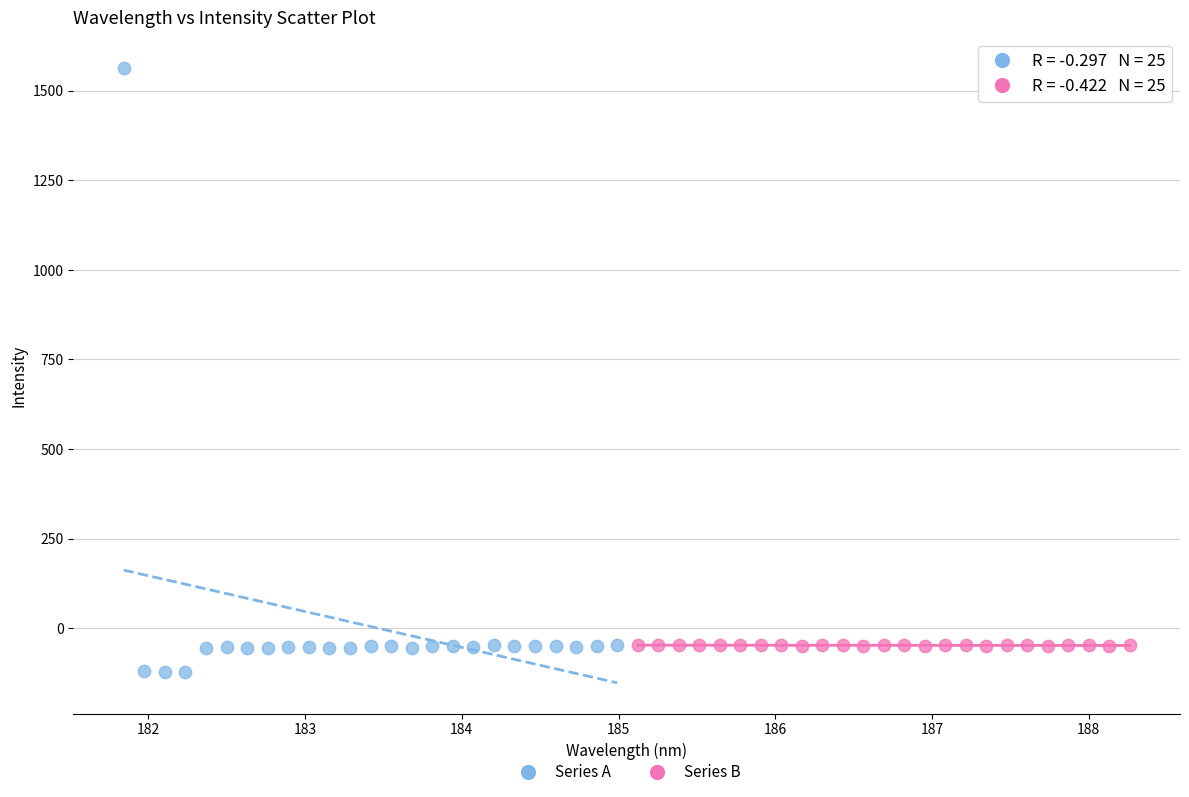

Which series reaches the maximum Y coordinate?

Series A